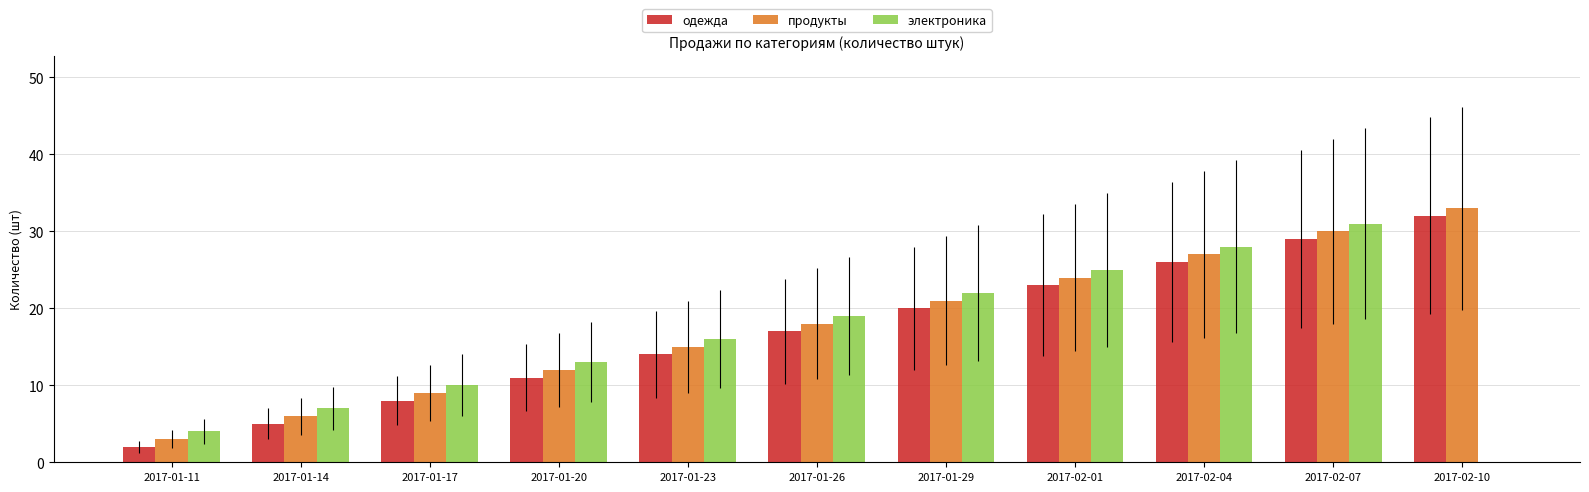

Reading left to right, list all the values displayed in this chart.

одежда: 2	5	8	11	14	17	20	23	26	29	32
продукты: 3	6	9	12	15	18	21	24	27	30	33
электроника: 4	7	10	13	16	19	22	25	28	31	0